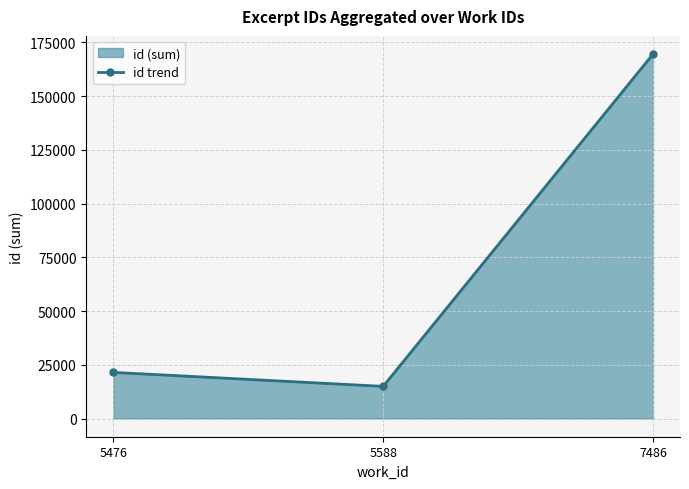

Rank the categories by value from highest to lowest.

7486, 5476, 5588